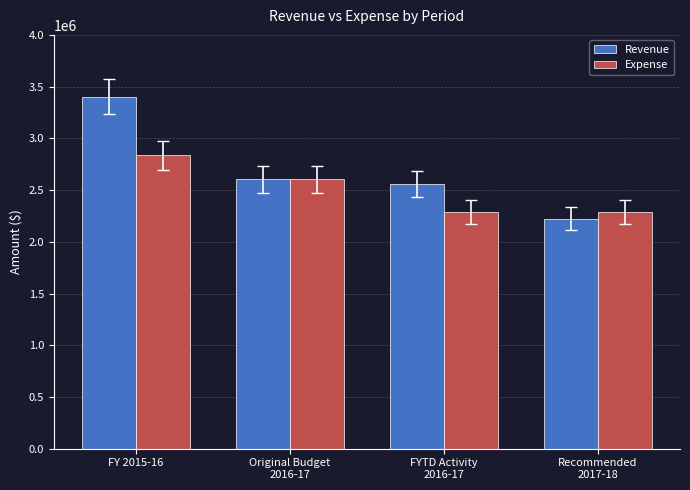

Which category has the highest value in the Expense series?

FY 2015-16